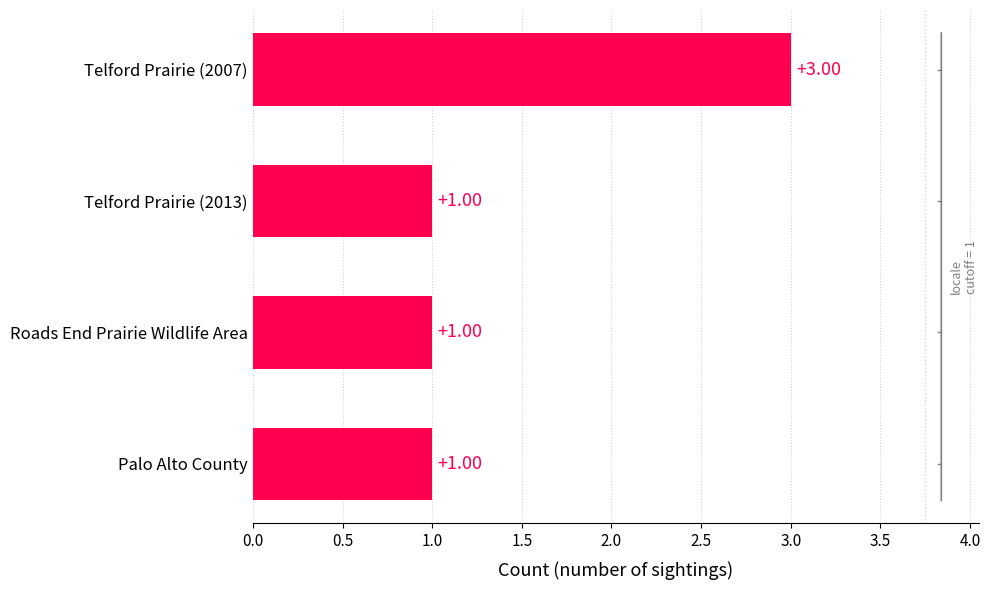

What is the ratio of the value at Roads End Prairie Wildlife Area to the value at Palo Alto County?

1.0